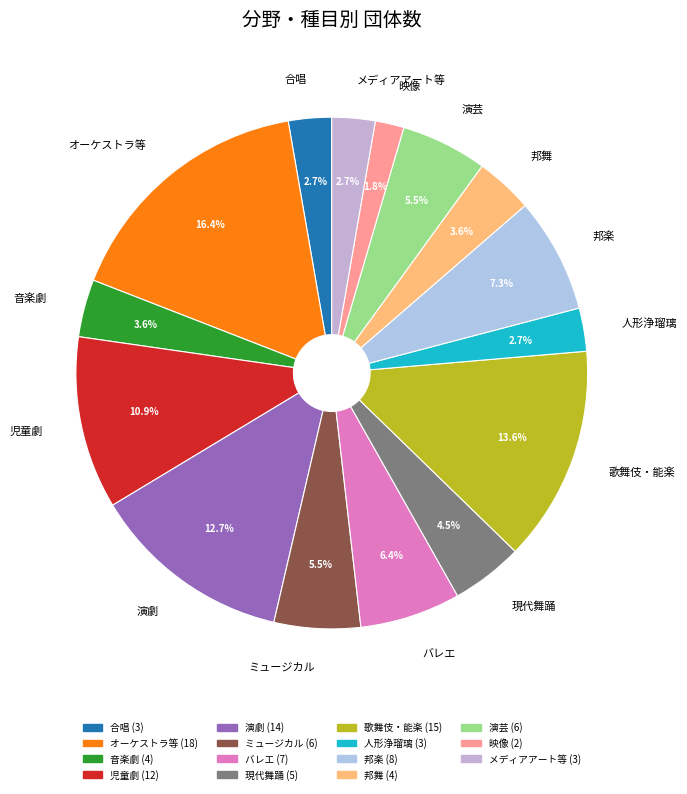

Between 音楽劇 and 児童劇, which is larger?

児童劇